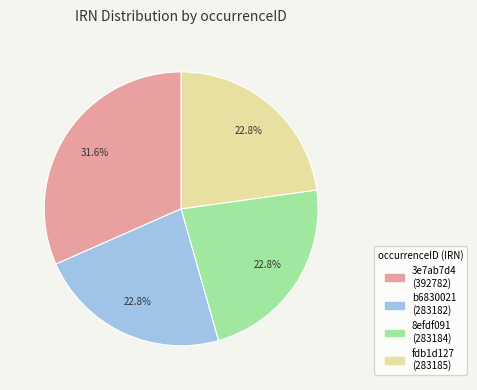

Is 3e7ab7d4 the majority of the pie?

No